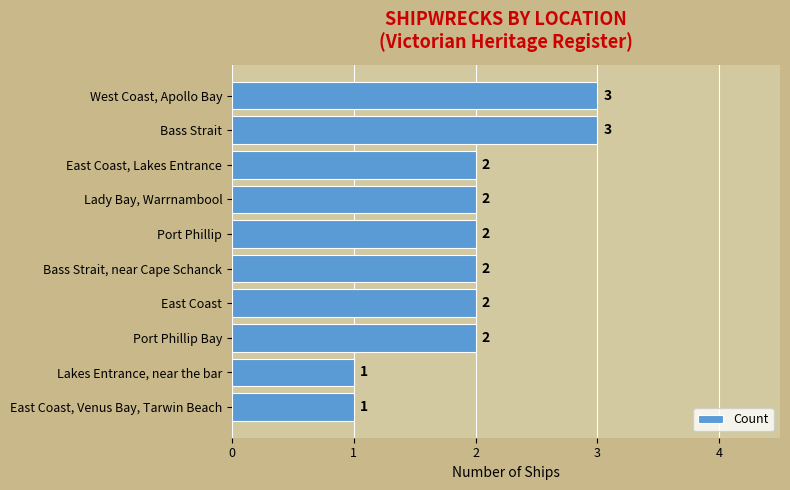

Reading top to bottom, list all the values displayed in this chart.

West Coast, Apollo Bay=3	Bass Strait=3	East Coast, Lakes Entrance=2	Lady Bay, Warrnambool=2	Port Phillip=2	Bass Strait, near Cape Schanck=2	East Coast=2	Port Phillip Bay=2	Lakes Entrance, near the bar=1	East Coast, Venus Bay, Tarwin Beach=1